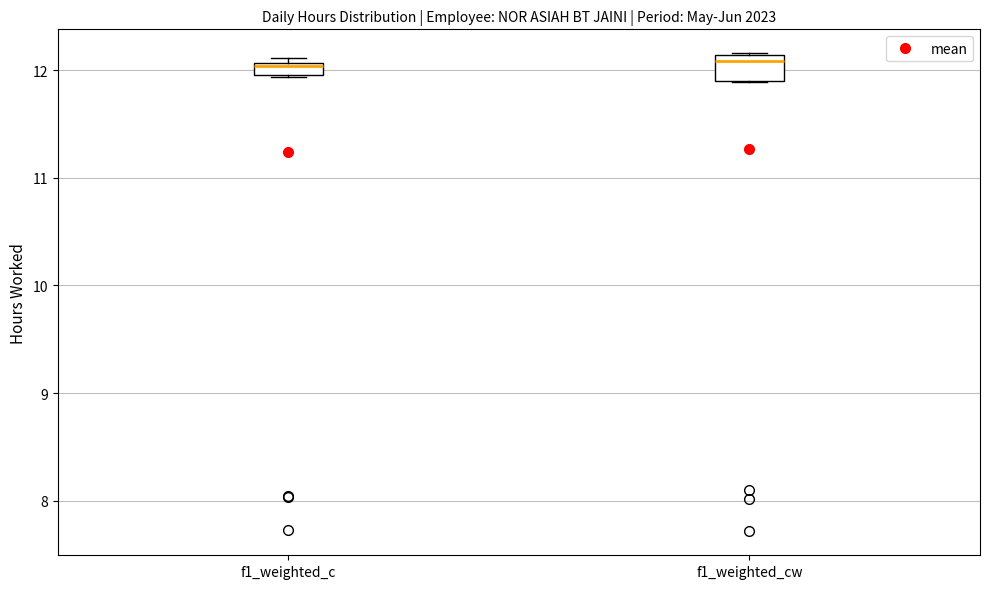

Where is the upper edge of the box for f1_weighted_cw on the y-axis? The values are not printed on the chart, so give them approximately, as read against the axis.

12.1